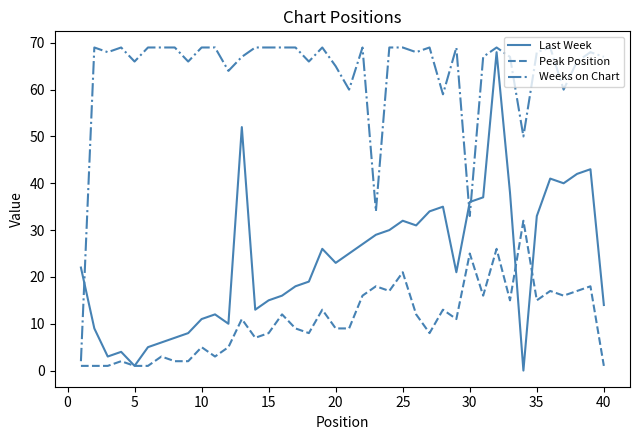

Is this an area chart (filled region under the line)?

No